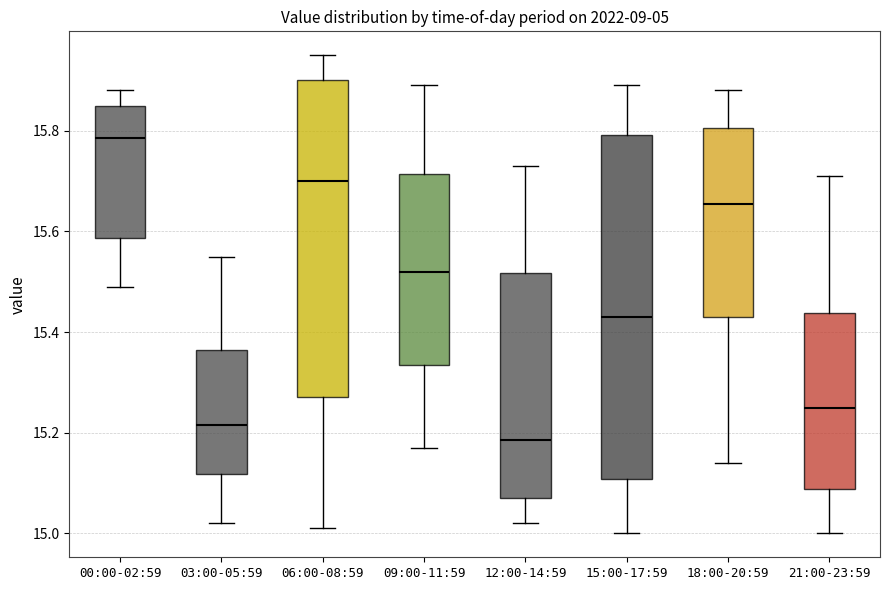

Reading left to right, read every box against the y-axis: the position of its median line, the range the box covers, and the ends of its whiskers. The values are not printed on the chart, so give them approximately, as read against the axis.

00:00-02:59: median 15.78, box 15.58 to 15.86, whiskers 15.50 to 15.88
03:00-05:59: median 15.22, box 15.12 to 15.36, whiskers 15.02 to 15.56
06:00-08:59: median 15.70, box 15.28 to 15.90, whiskers 15.02 to 15.96
09:00-11:59: median 15.52, box 15.34 to 15.72, whiskers 15.18 to 15.90
12:00-14:59: median 15.18, box 15.08 to 15.52, whiskers 15.02 to 15.74
15:00-17:59: median 15.44, box 15.10 to 15.80, whiskers 15.00 to 15.90
18:00-20:59: median 15.66, box 15.44 to 15.80, whiskers 15.14 to 15.88
21:00-23:59: median 15.26, box 15.08 to 15.44, whiskers 15.00 to 15.72